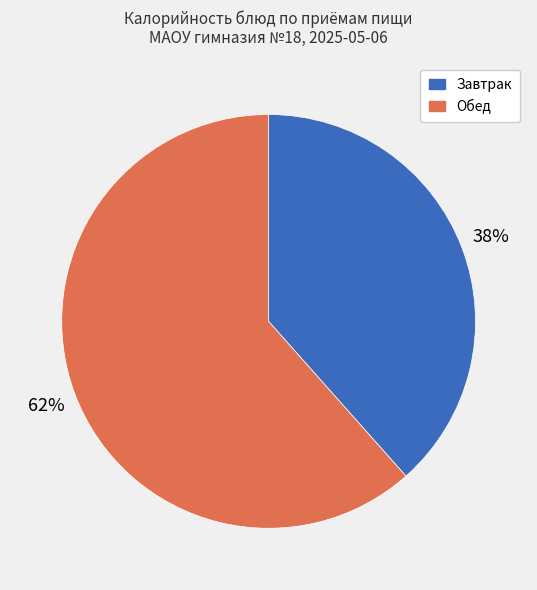

Is there a majority slice in this chart?

Yes